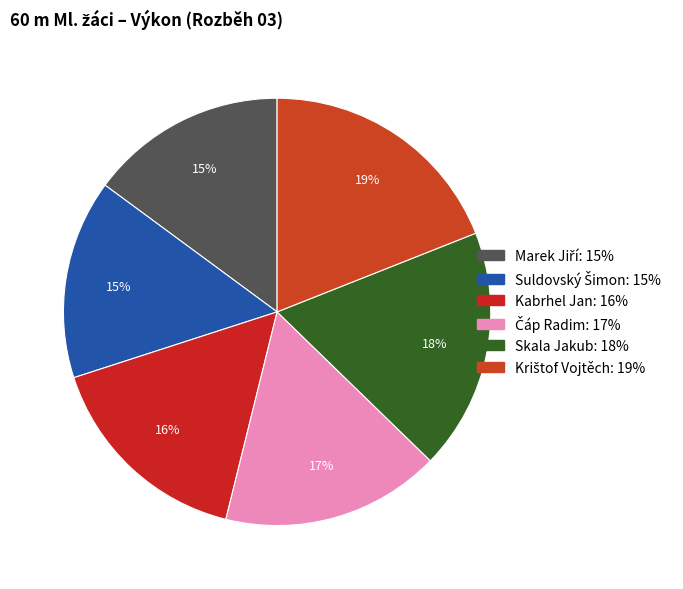

How many slices are in this pie chart?

6